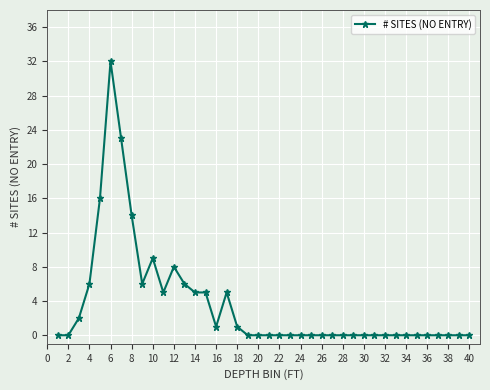

What is the sum of all values?

144